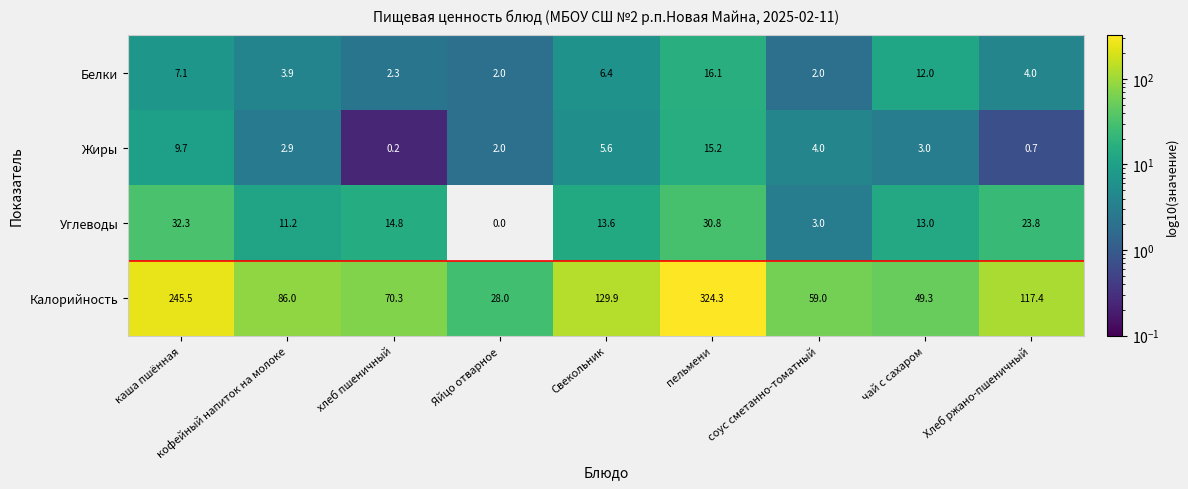

Rank the series at Свекольник from highest to lowest value.

Калорийность, Углеводы, Белки, Жиры